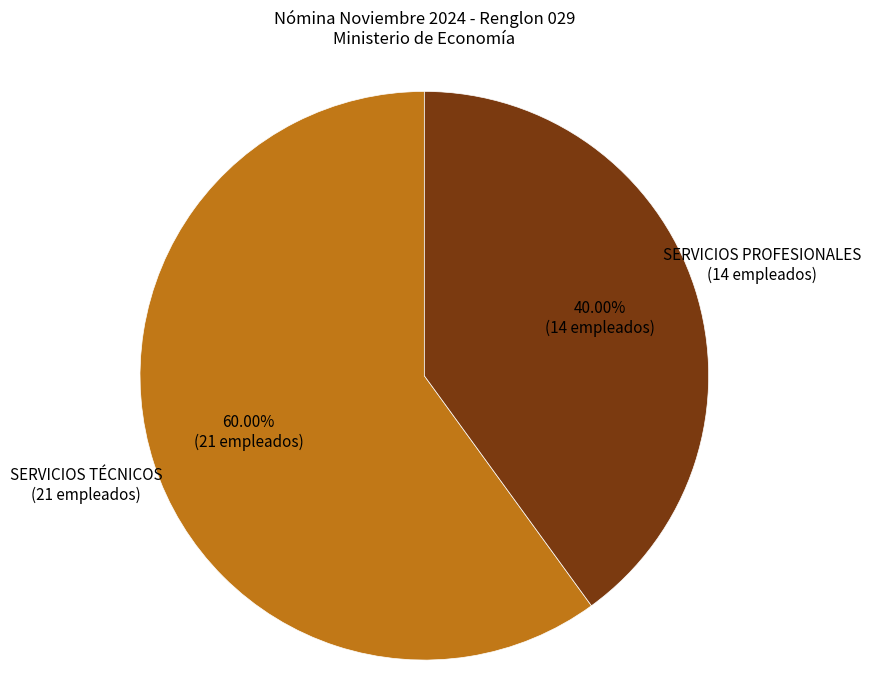

Rank the categories by value from lowest to highest.

SERVICIOS PROFESIONALES, SERVICIOS TÉCNICOS